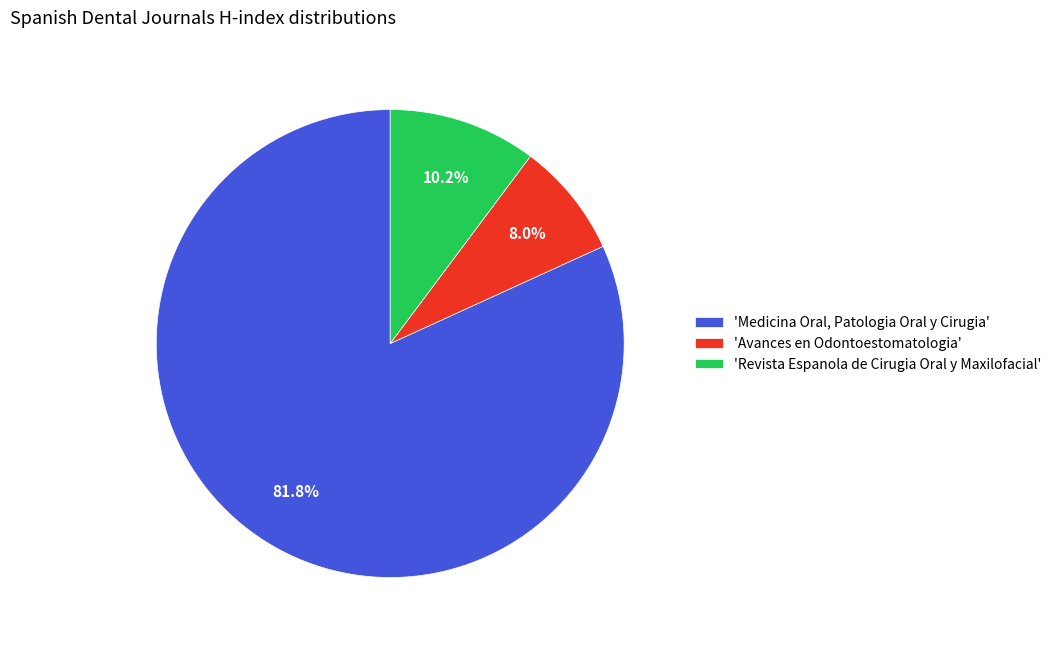

Approximately how many times larger is the value at 'Medicina Oral, Patologia Oral y Cirugia' compared to 'Revista Espanola de Cirugia Oral y Maxilofacial'?

8.0